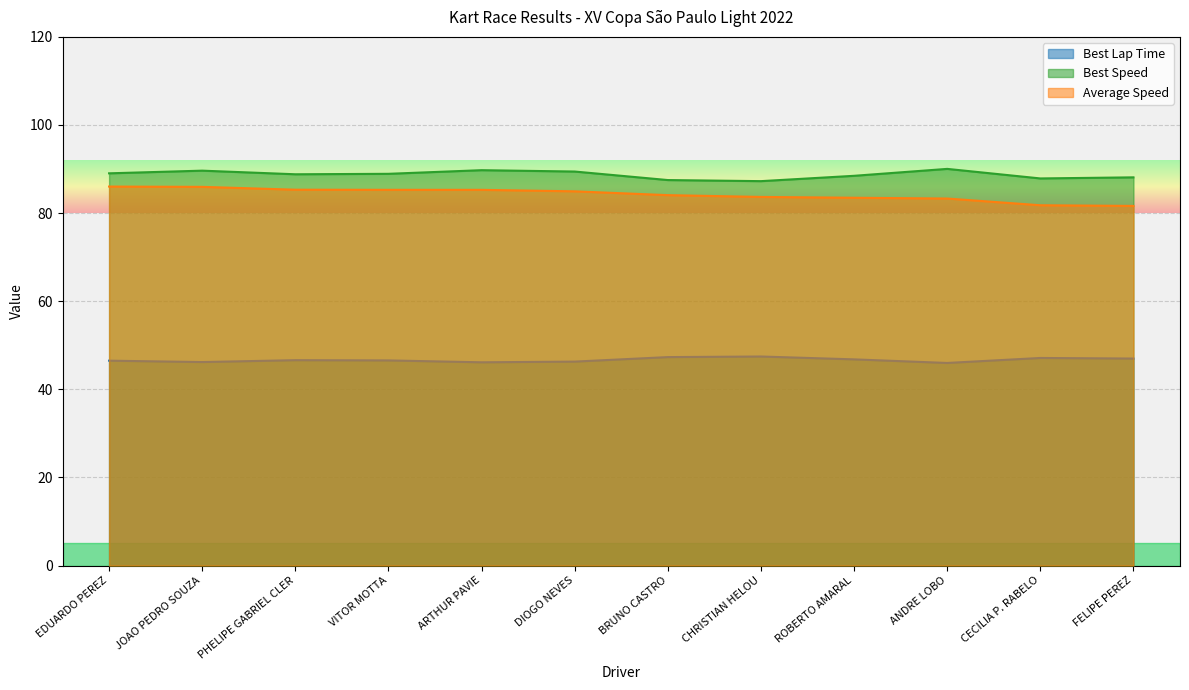

What is the sum of the Best Speed values at ROBERTO AMARAL and BRUNO CASTRO?

176.0